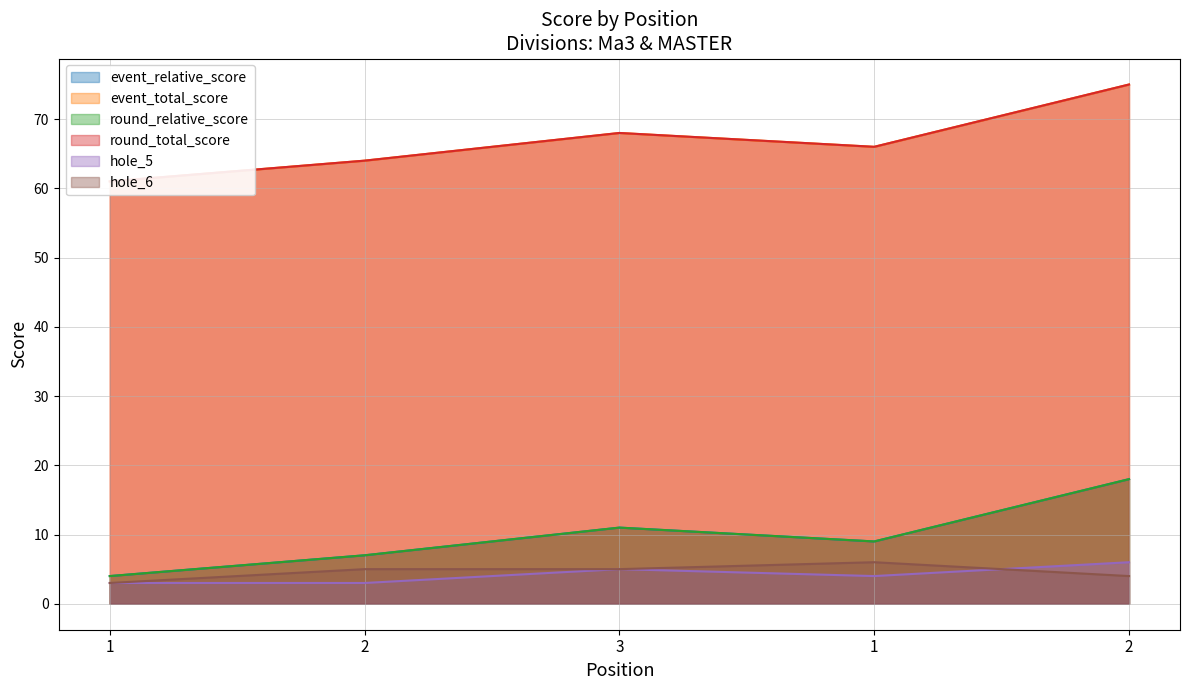

At which category does hole_6 reach its first local peak?

1